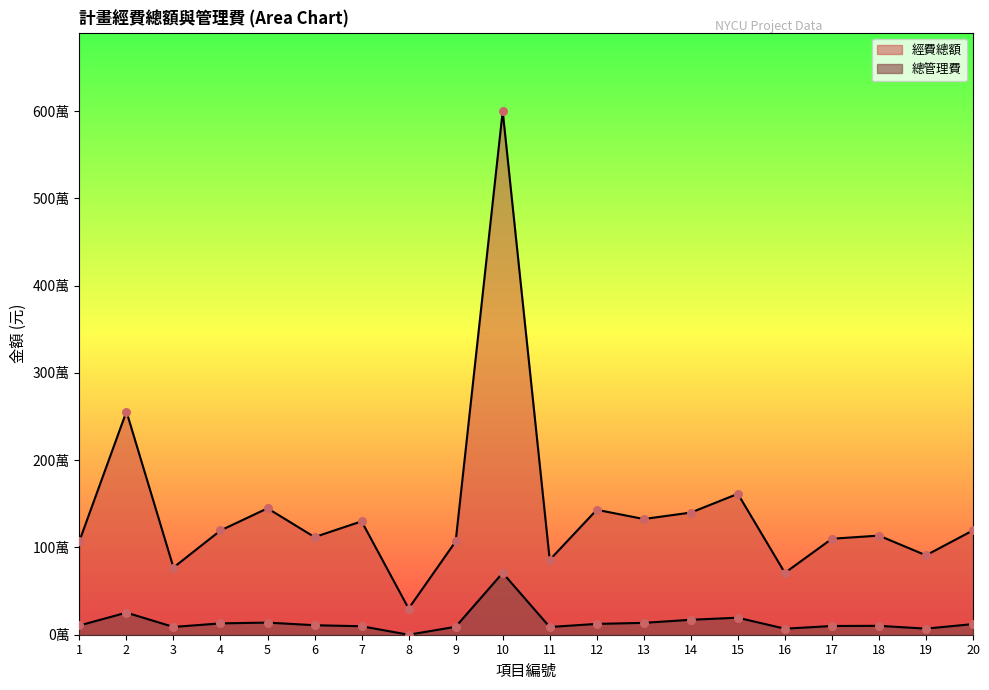

Which series reaches the minimum Y coordinate?

總管理費